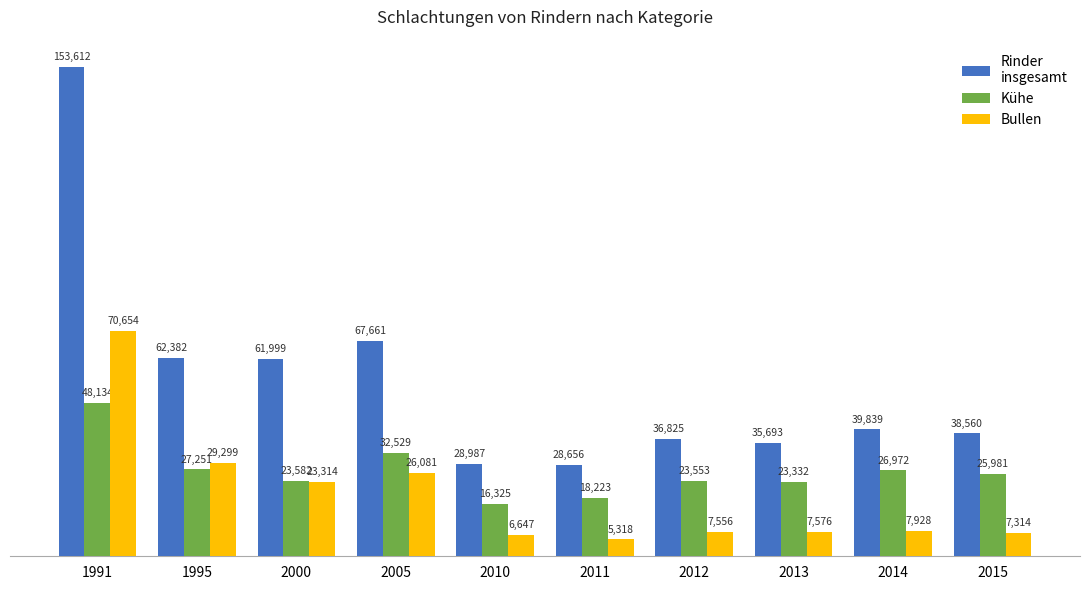

What is the spread (max minus min) of values at 1995?

35131